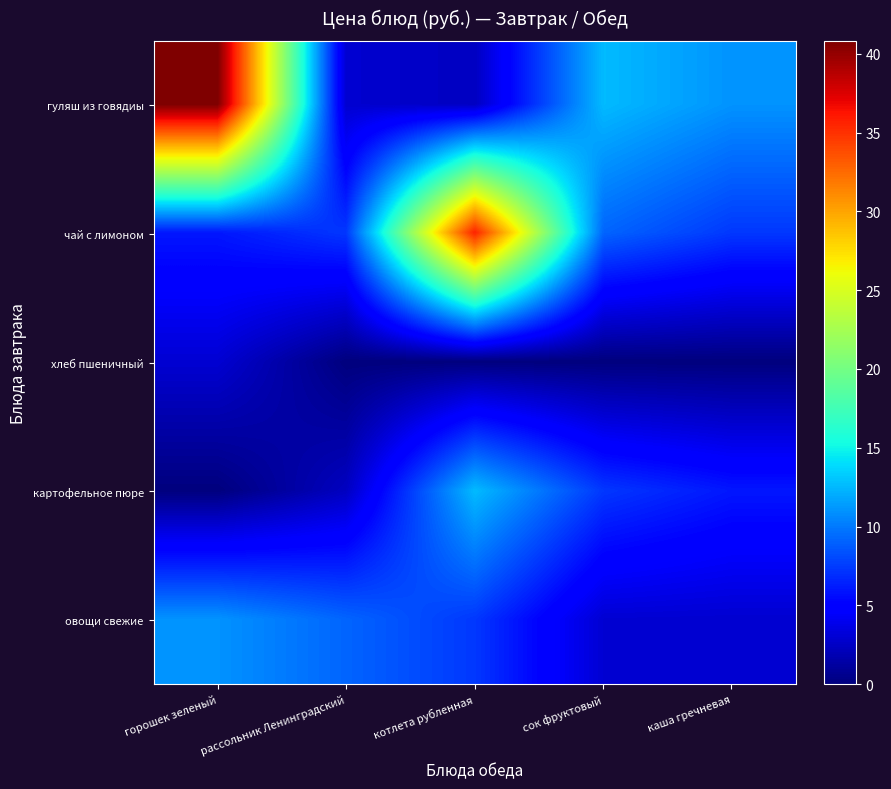

Which series has the largest total across all categories?

гуляш из говядиы